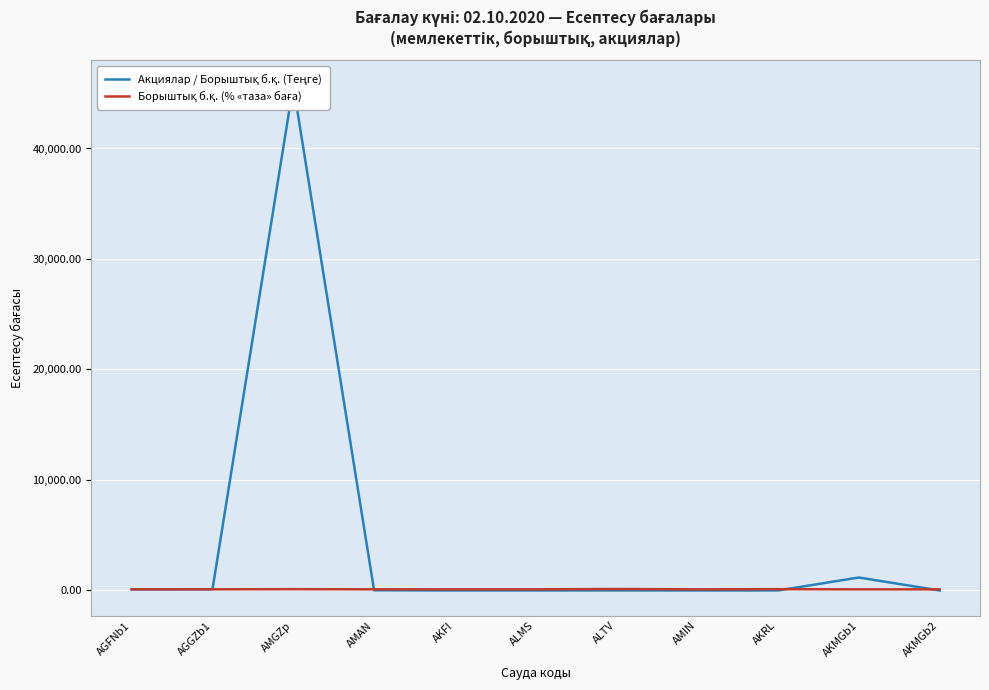

At how many categories does at least one series exceed 9754?

1